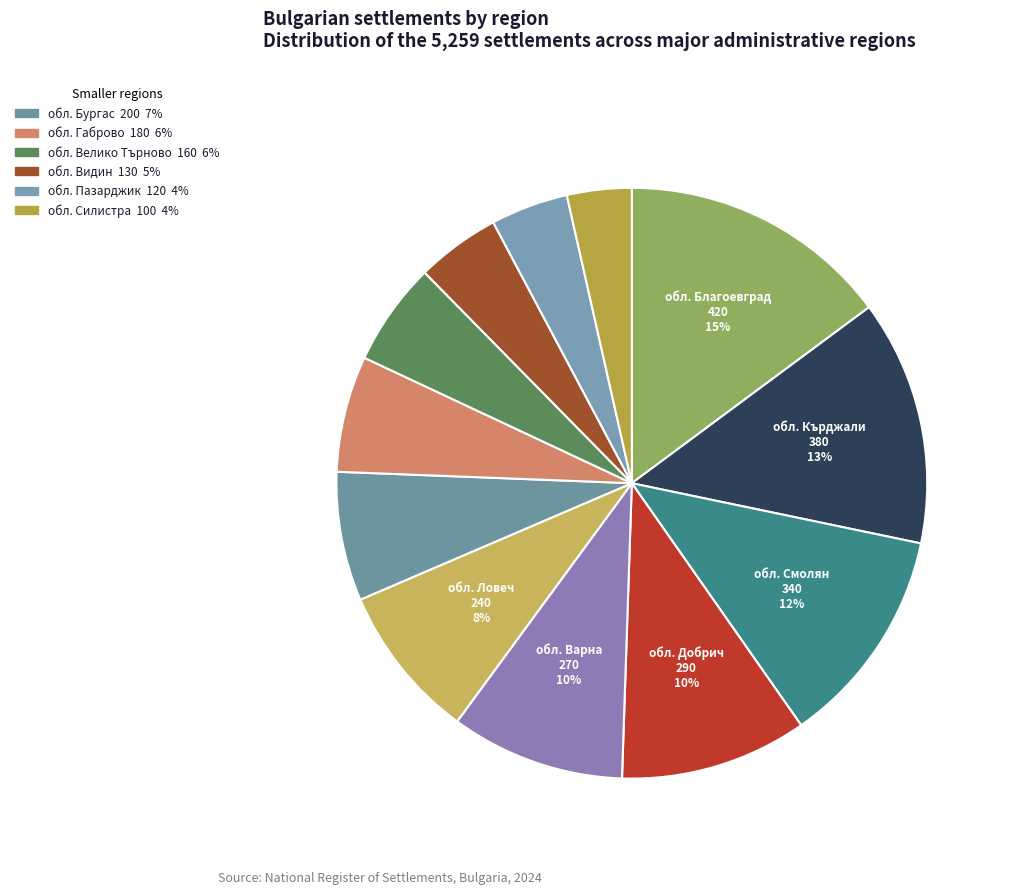

How many slices are in this pie chart?

12